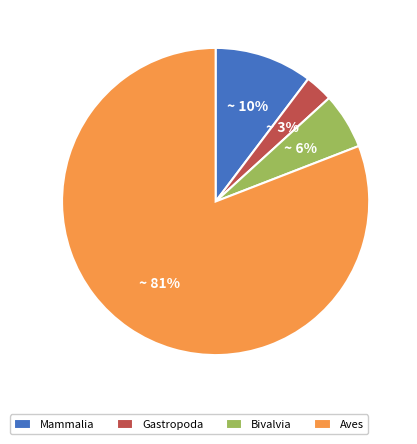

True or false: Bivalvia accounts for 17% of the total.

False